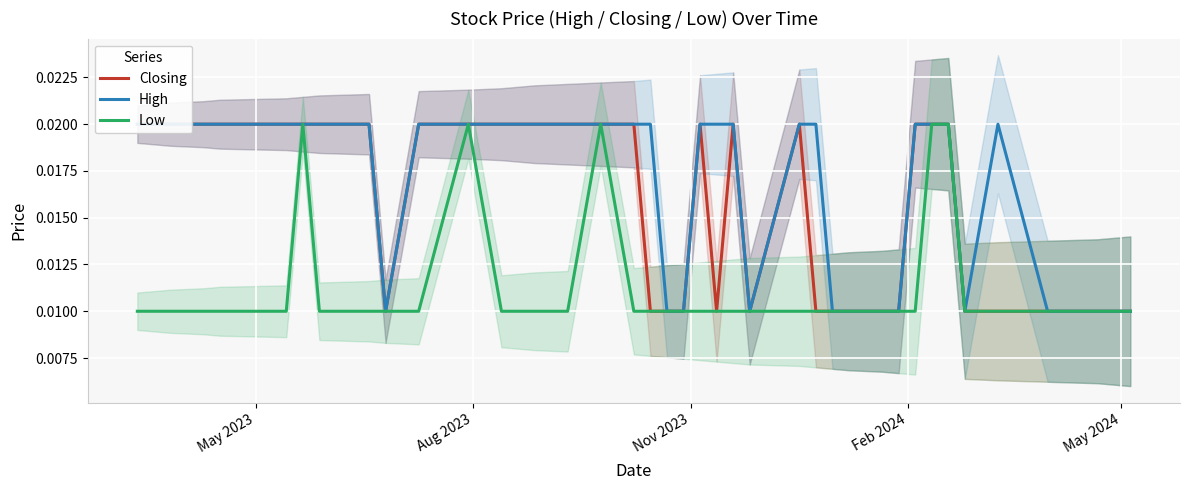

At which label does High reach its peak?

May 2023